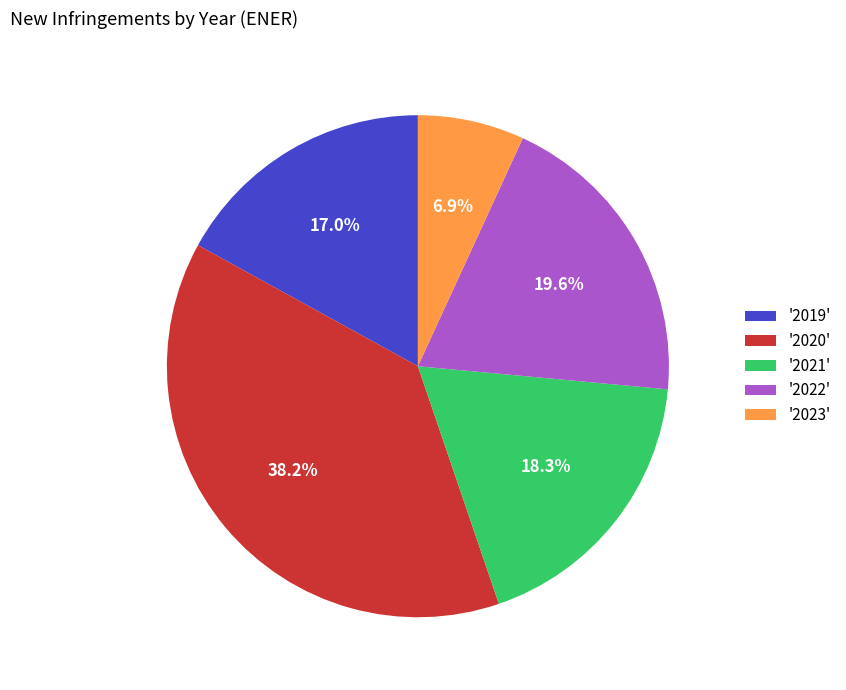

Do '2021' and '2023' together represent more than half of the pie?

No